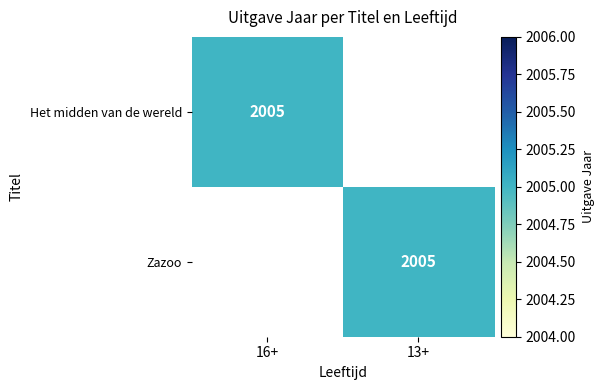

True or false: Zazoo has a value of 2005 at 13+.

True